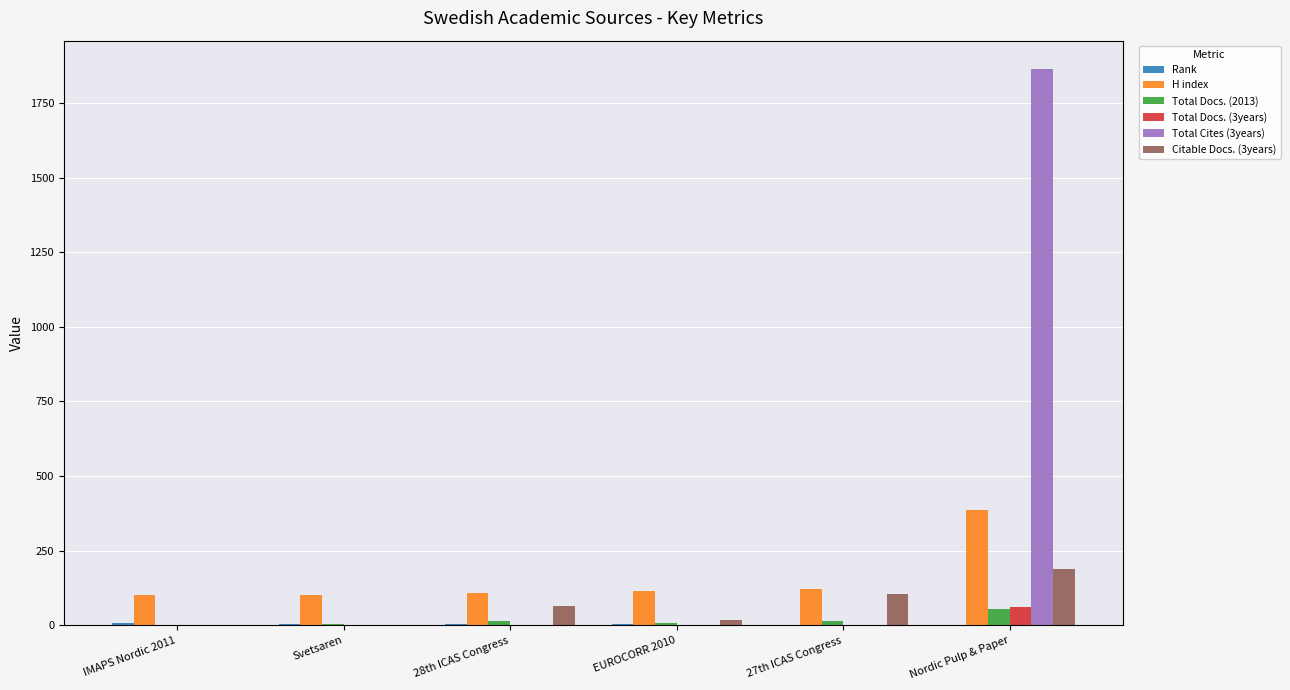

Which series has the largest total across all categories?

Total Cites (3years)